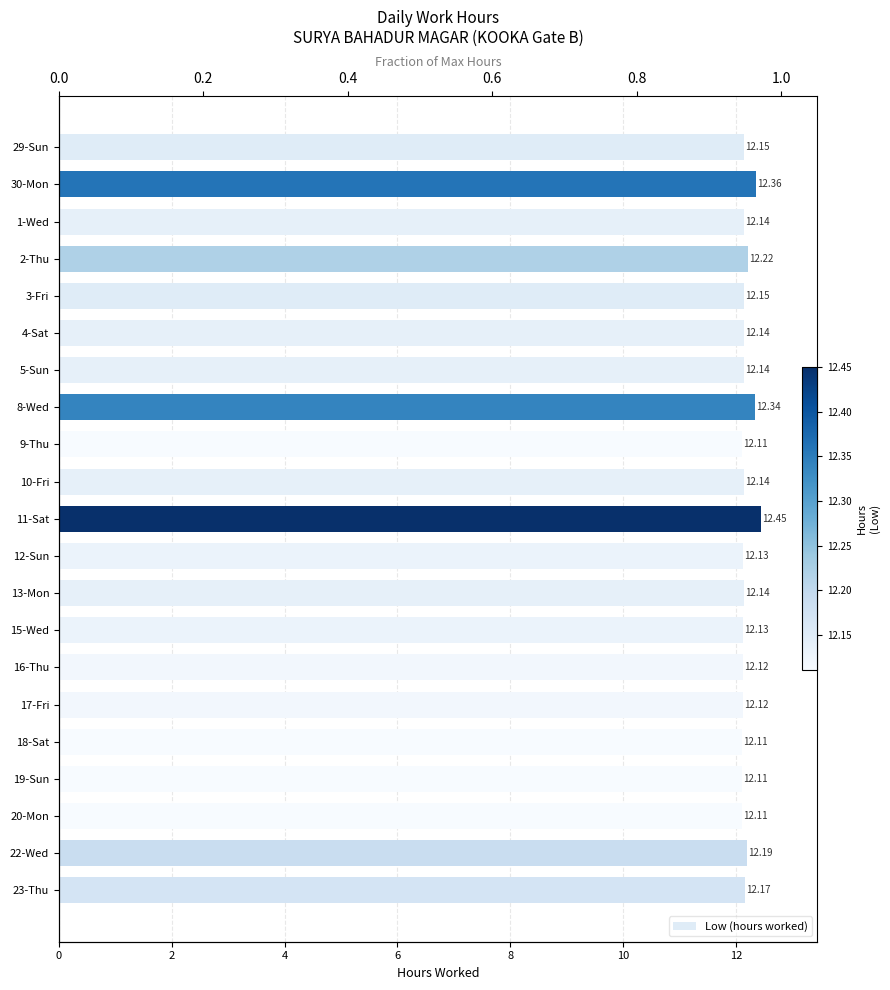

How many values are between 12 and 13?

21